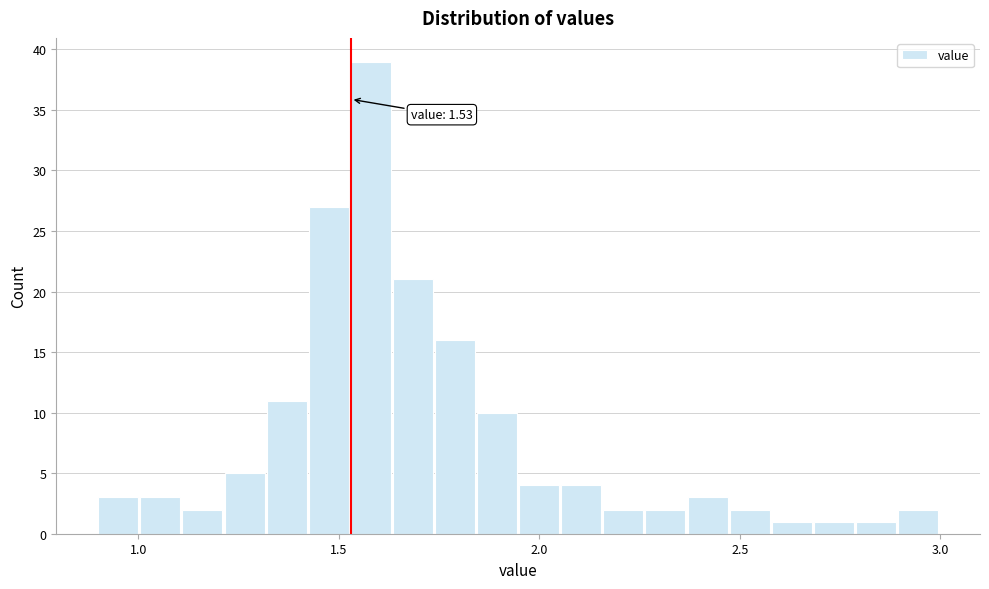

Read against the x-axis, roughly where is the centre of the tallest bar?

1.60